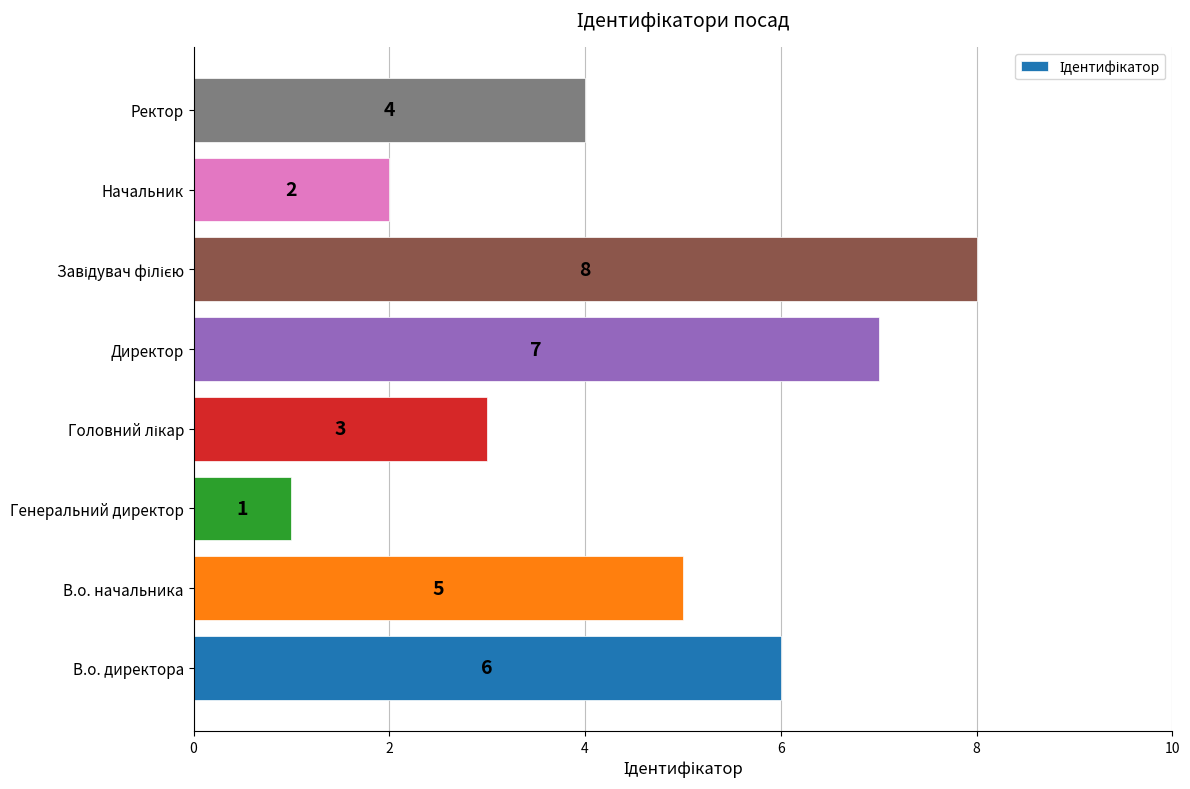

How many values are between 3 and 7?

5